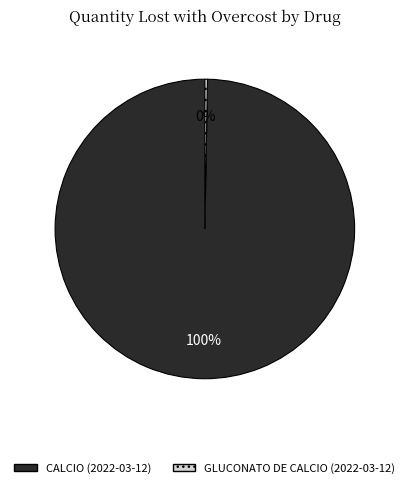

To the nearest percent, what is the combined percentage of CALCIO (2022-03-12) and GLUCONATO DE CALCIO (2022-03-12)?

100%